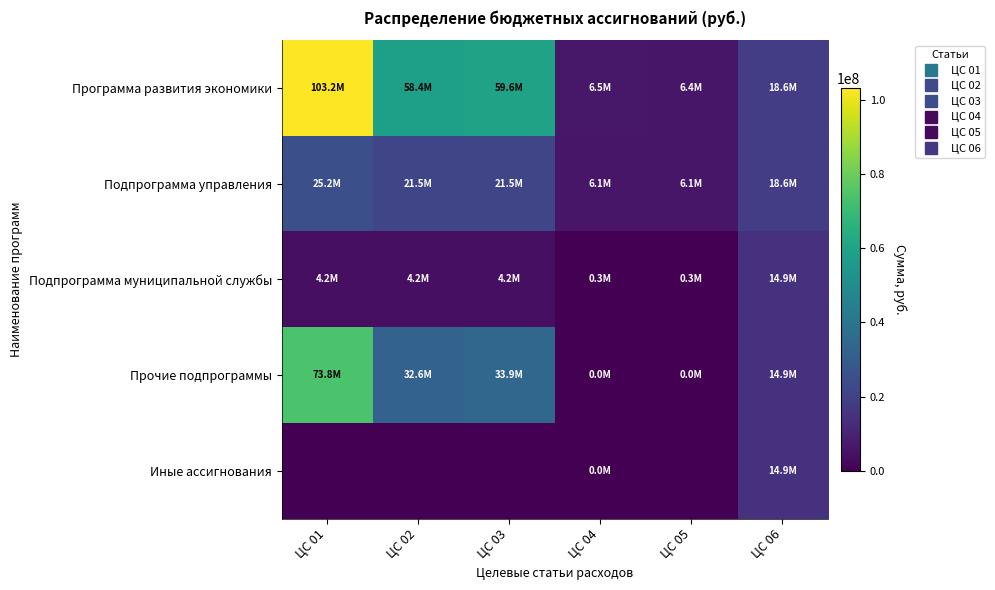

At ЦС 01, list the series in order from largest to smallest.

Программа развития экономики, Прочие подпрограммы, Подпрограмма управления, Подпрограмма муниципальной службы, Иные ассигнования